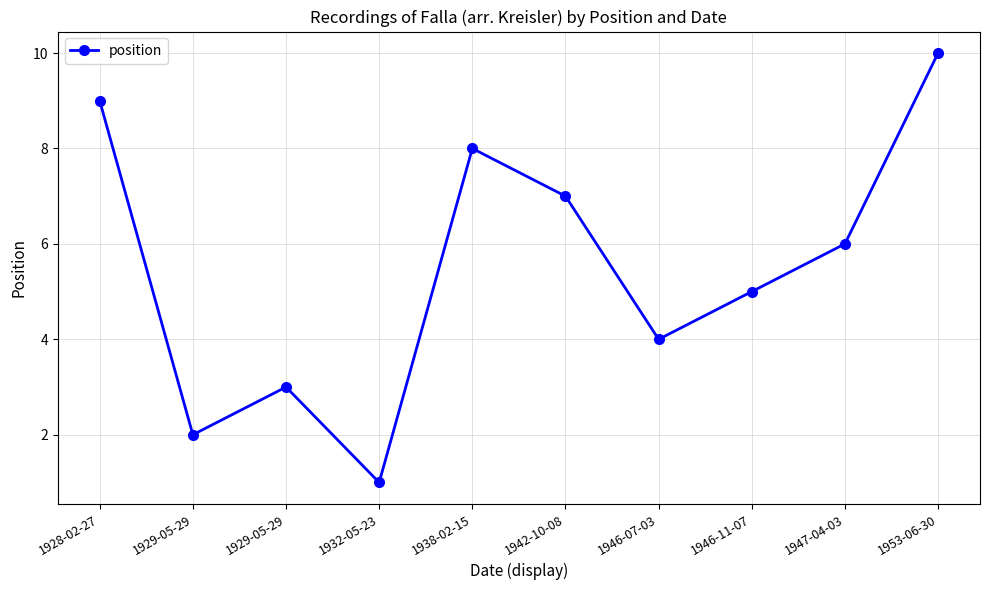

What is the change in value from 1929-05-29 to 1932-05-23?

-1